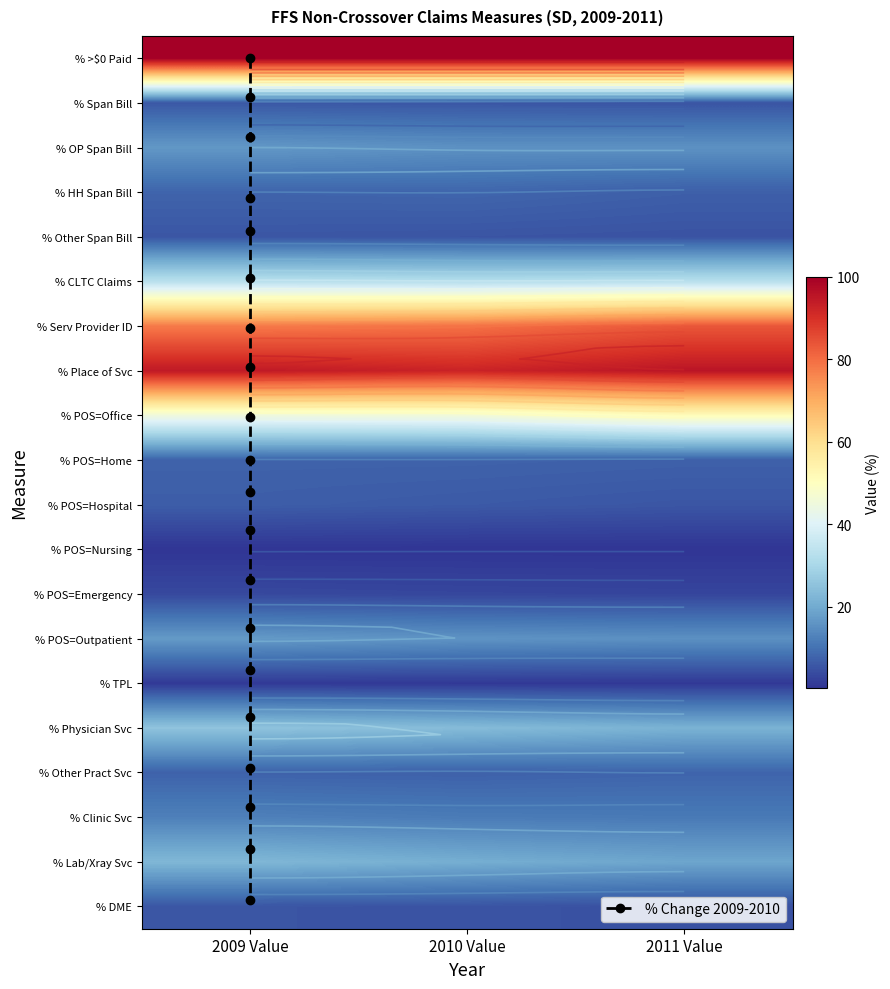

Reading left to right, list all the values displayed in this chart.

% Claims with Span Bill: 5.8	5.6	5.3
% Outpatient Claims with Span Bill: 16.7	15.4	15.5
% Home Health Claims with Span Bill: 7.8	8.0	7.0
% Other Claims with Span Bill: 5.5	5.3	5.0
% CLTC Claims: 33.1	32.3	32.8
% Claims with Servicing Provider ID: 78.0	79.3	83.5
% Claims with Place of Service: 94.6	92.5	95.6
% Claims with Place of Service = Office: 45.1	45.6	51.1
% Claims with Place of Service = Home: 7.5	7.5	7.1
% Claims with Place of Service = Hospital: 6.7	6.1	5.5
% Claims with Place of Service = Nursing: 0.3	0.3	0.3
% Claims with Place of Service = Emergency: 3.4	3.1	2.9
% Claims with Place of Service = Outpatient: 17.0	15.8	15.3
% Claims with TPL: 1.0	1.0	0.9
% Claims with Physician Services: 25.4	23.6	21.6
% Claims with Other Practitioner Services: 7.5	7.2	7.8
% Claims with Clinic Services: 12.4	11.6	11.3
% Claims with Lab/Xray Services: 22.7	20.7	19.1
% Claims with Durable Medical Equipment: 5.4	5.1	4.7